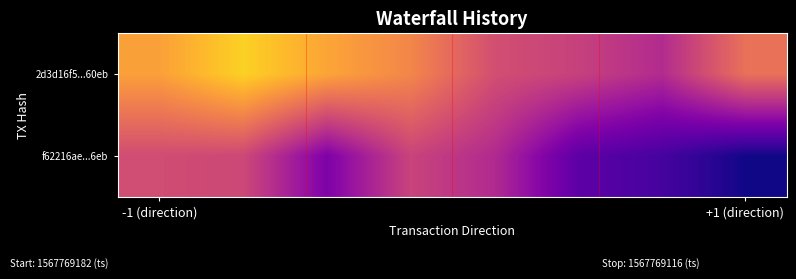

Which series has the largest total across all categories?

2d3d16f5d362b5f3846084139a984d6758f60eb